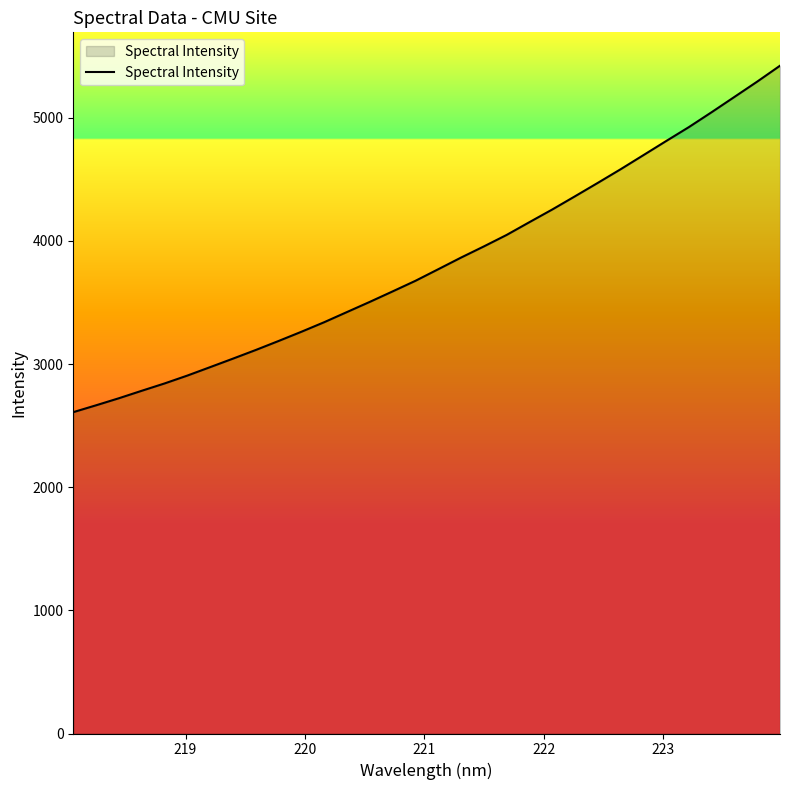

What is the difference between the maximum and minimum values?

2813.2